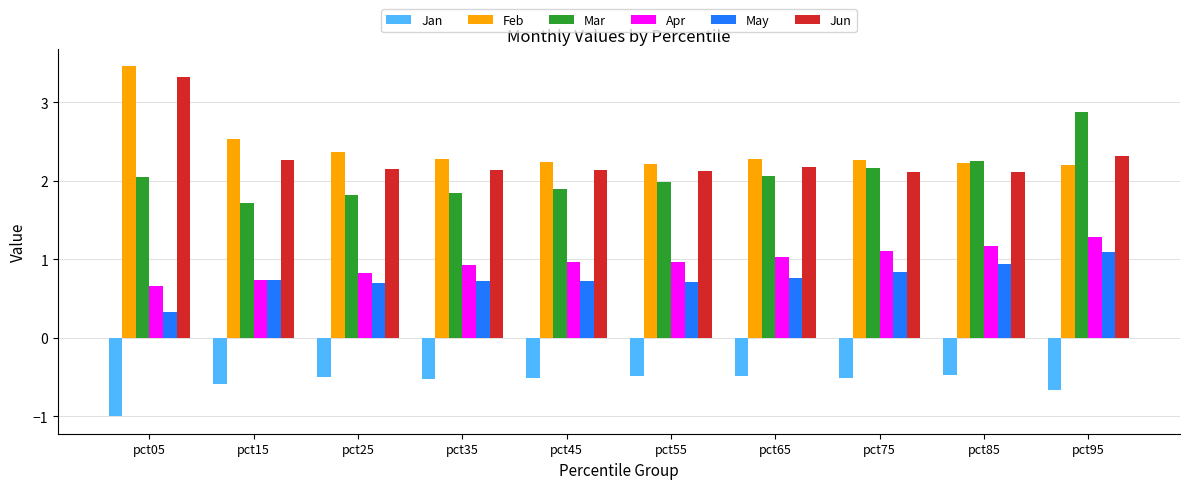

What is the sum of the Jun values at pct95 and pct05?

5.6